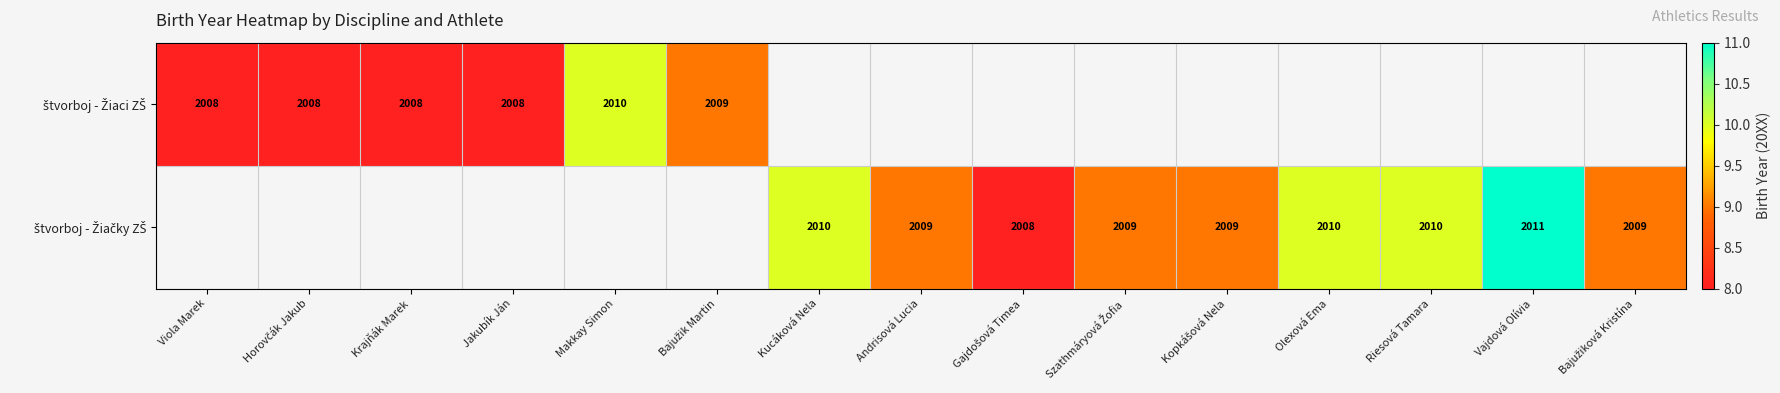

The štvorboj - Žiačky ZŠ series shows 5.4 at Riesová Tamara. True or false?

False